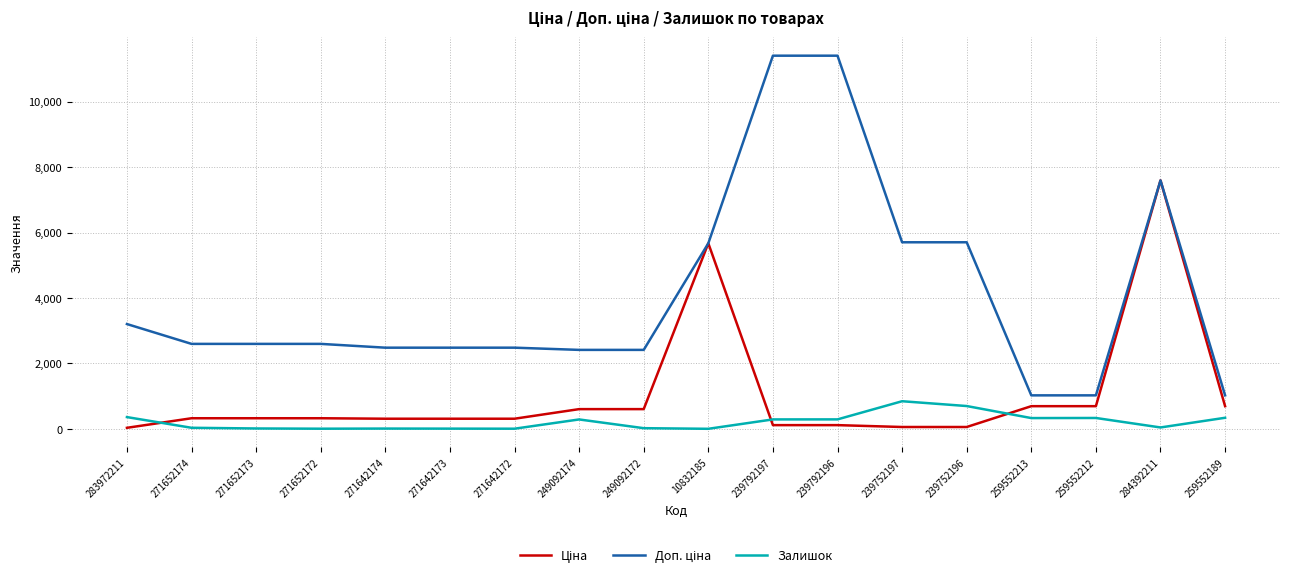

What is the total value across all series at 249092174?

3306.6